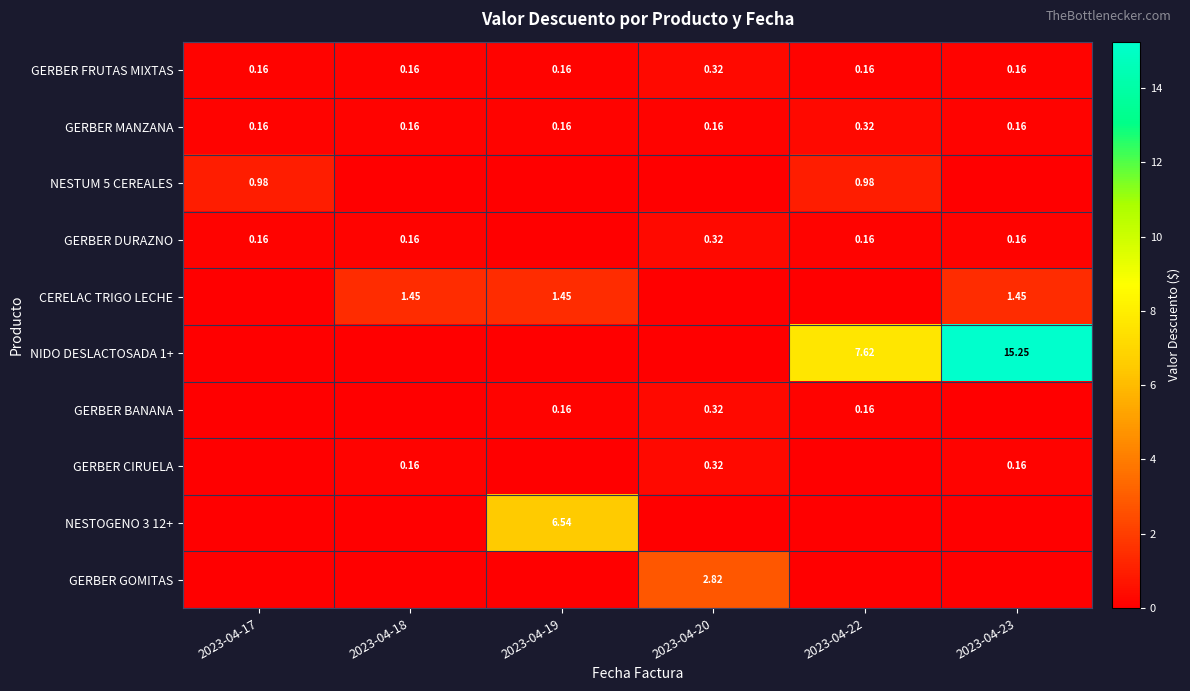

What is the sum of all GERBER GOMITAS values?

2.8